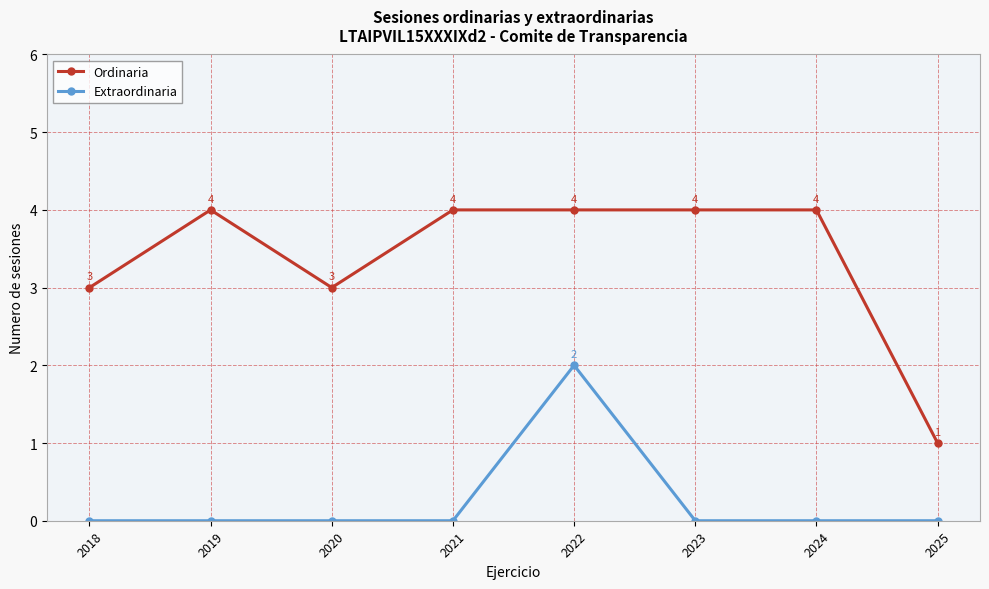

How many data points does each series have?

8